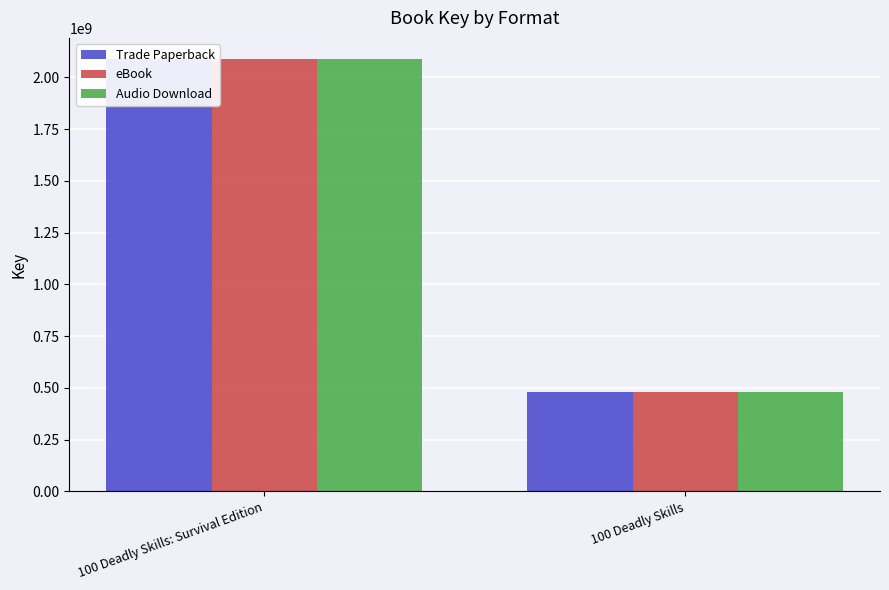

The value of Trade Paperback at 100 Deadly Skills is 478587435. True or false?

True